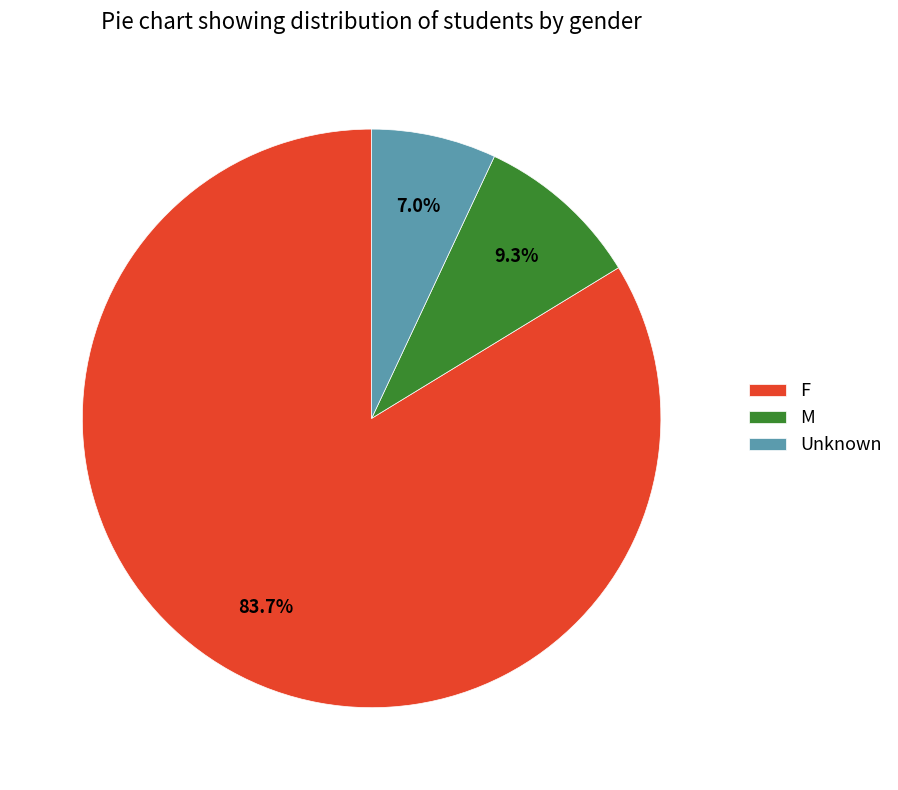

Is there any slice that represents more than half of the pie?

Yes